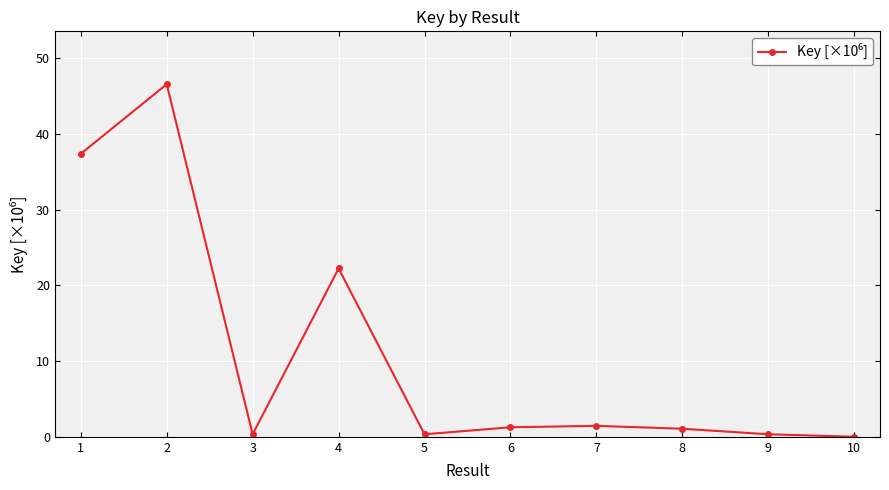

At which label is the value closest to 23?

4